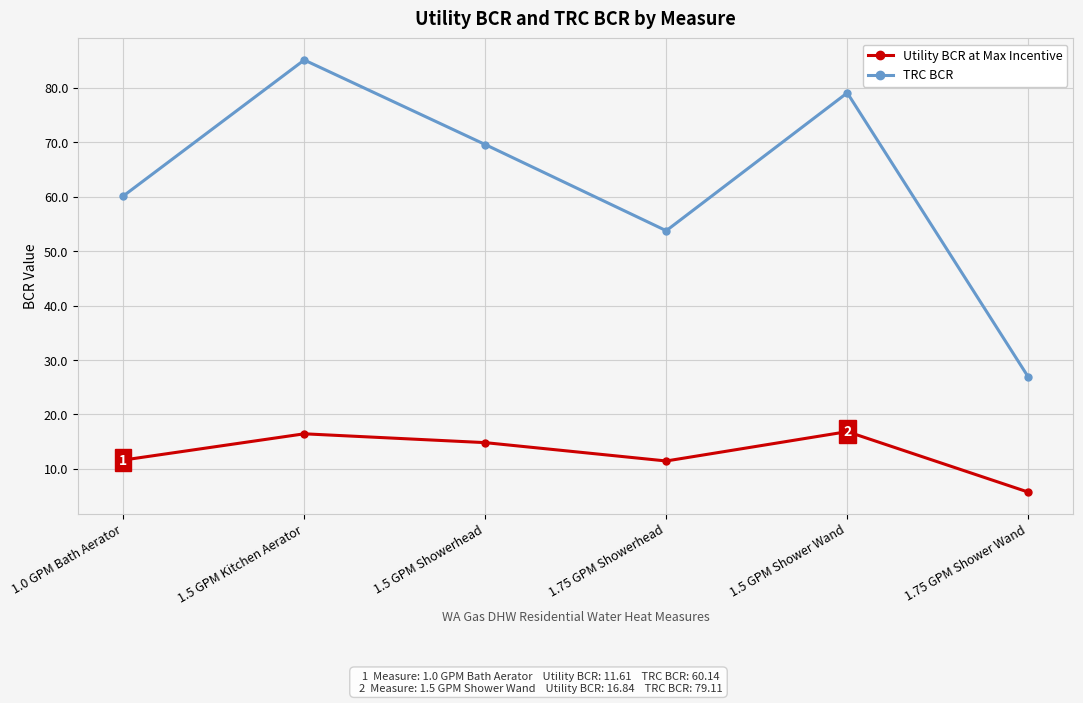

True or false: TRC BCR and Utility BCR at Max Incentive intersect in this chart.

False